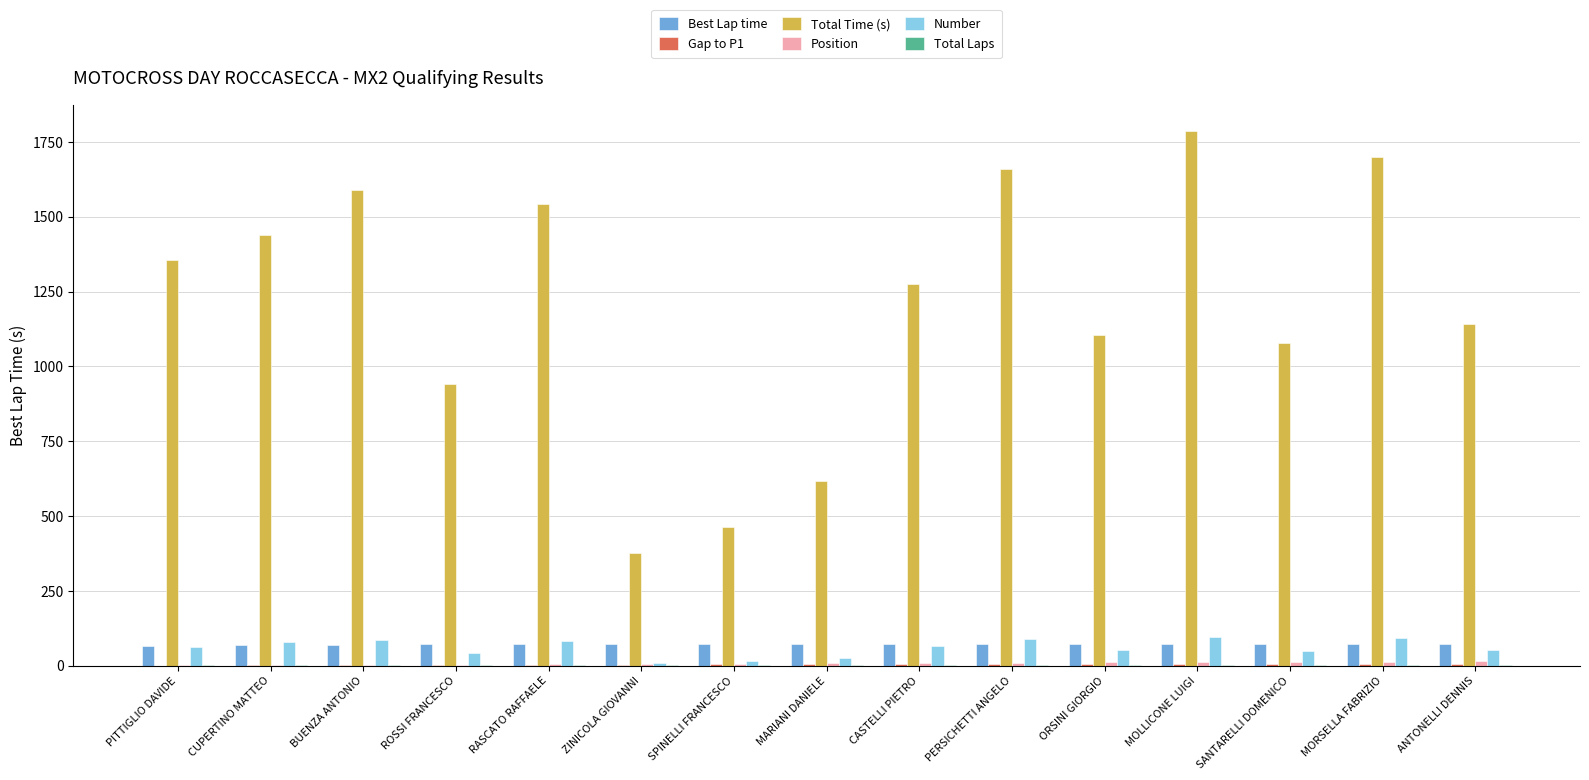

Between SPINELLI FRANCESCO and ANTONELLI DENNIS, which series saw the biggest shift?

Total Time (s)